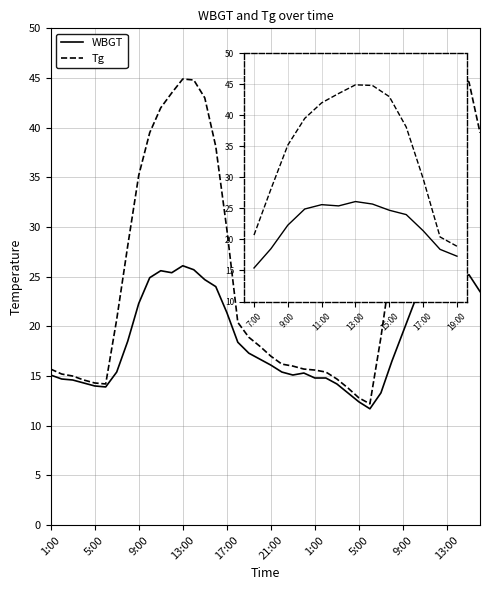

List the series in order of their overall mean, lowest first.

WBGT, Tg